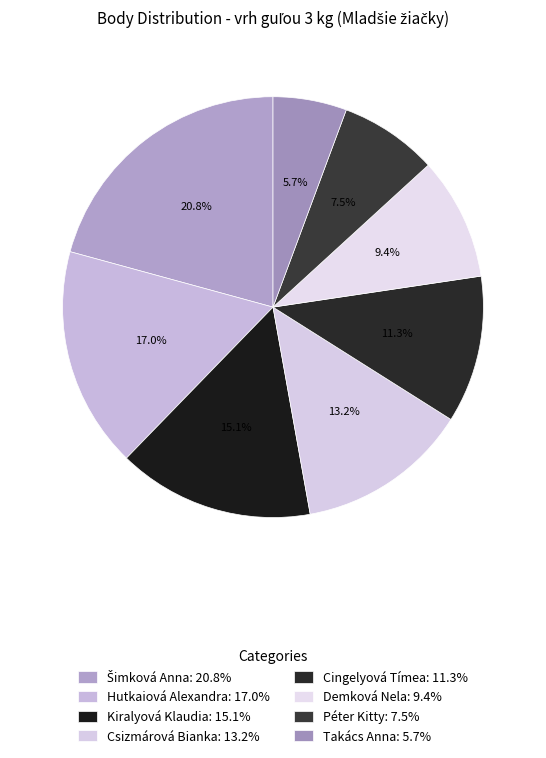

Combined, what portion of the pie is Demková Nela and Takács Anna?

15.1%